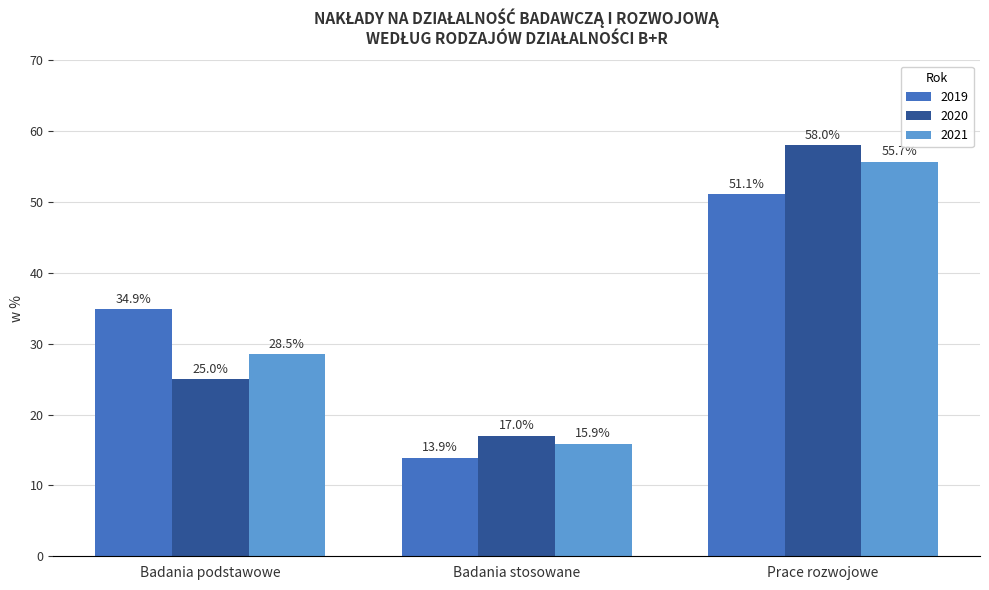

The value of 2019 at Badania stosowane is 18.8. True or false?

False